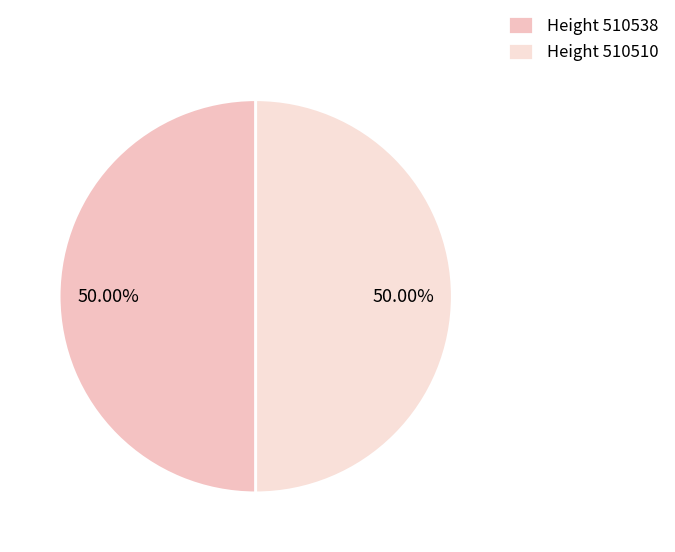

How many slices are in this pie chart?

2